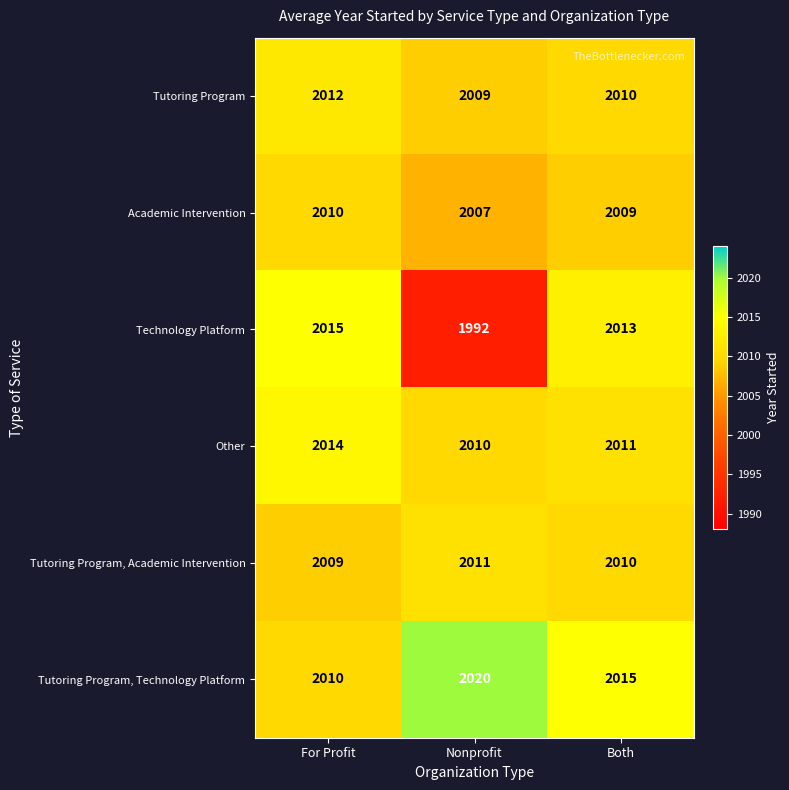

At which label does Tutoring Program, Academic Intervention reach its peak?

Nonprofit